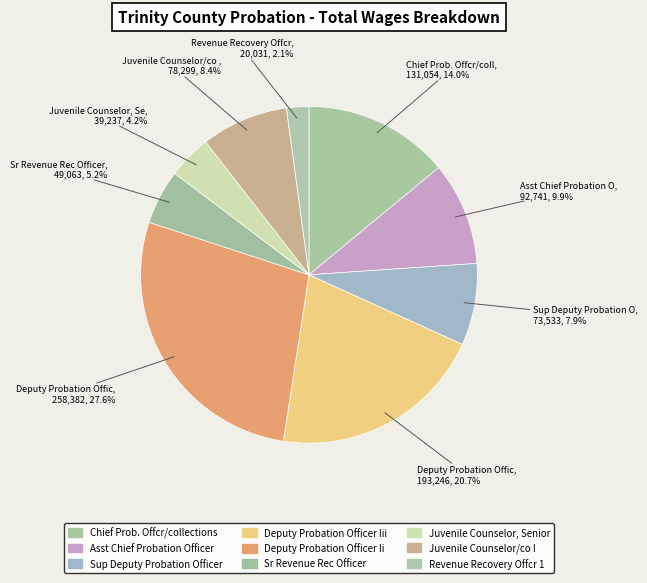

To the nearest percent, what is the difference between the largest and smallest slice percentages?

25%